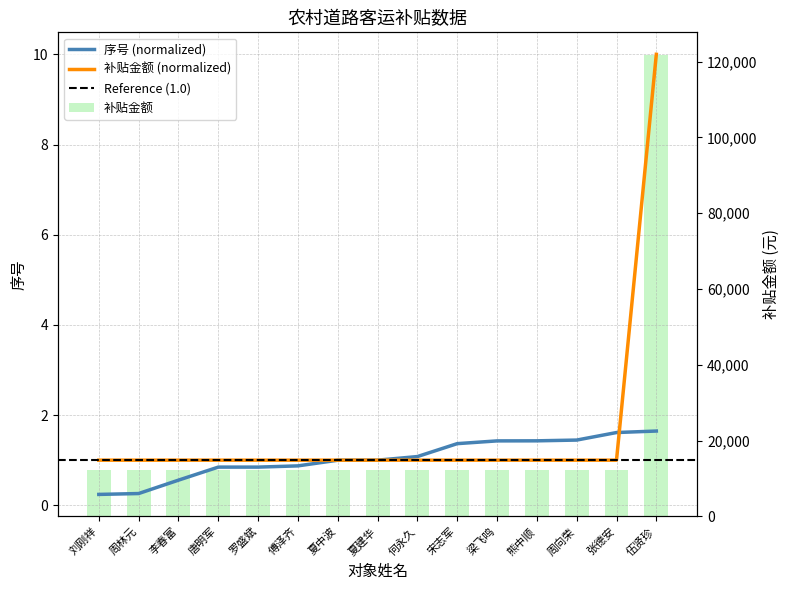

True or false: 补贴金额 has a value of 1.0 at 何永久.

True